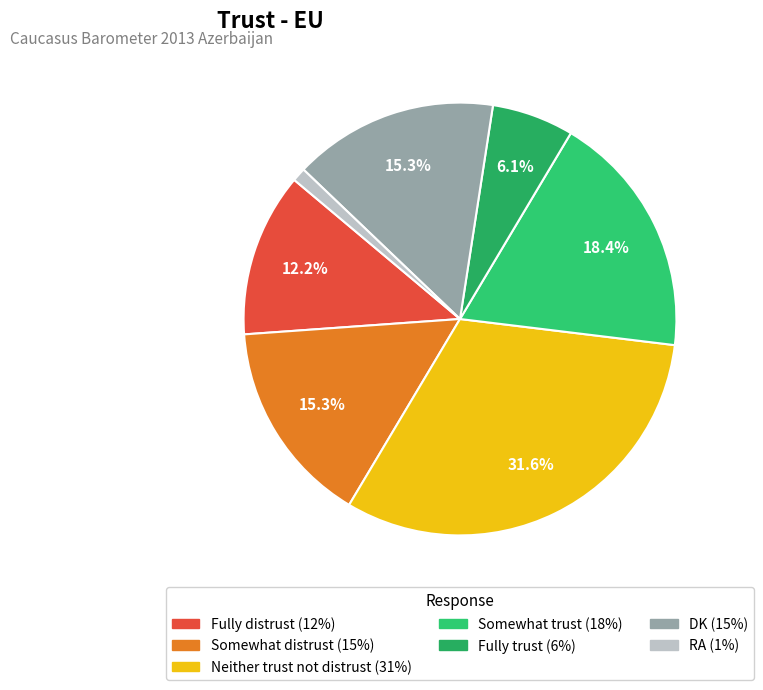

Combined, do Somewhat distrust and Fully distrust account for over 50%?

No